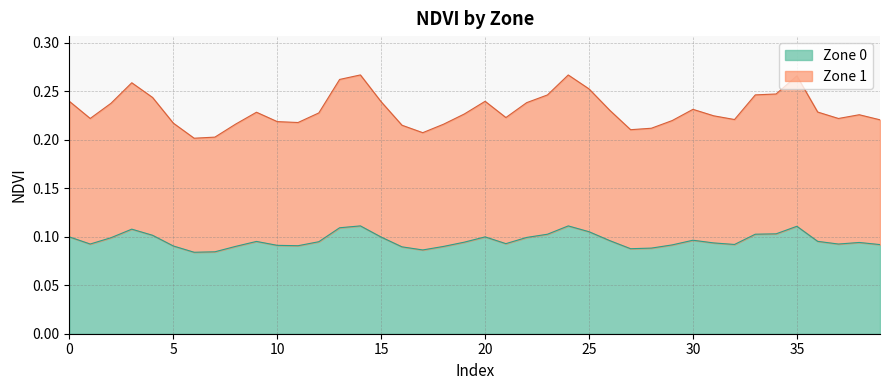

The value at 18 is 0.1. True or false?

False